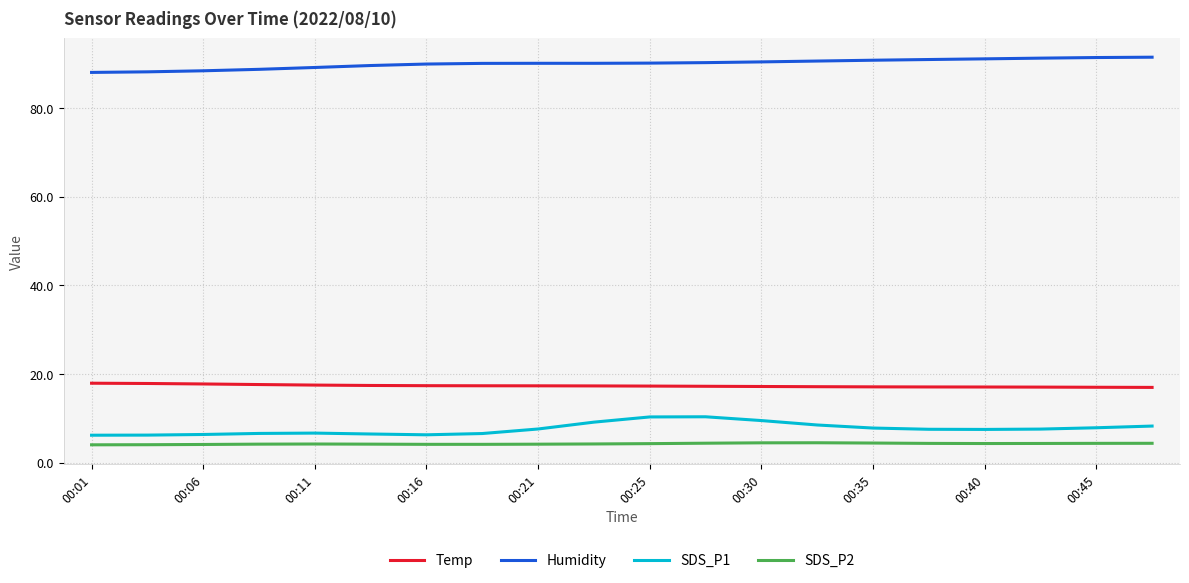

Which series has the largest total across all categories?

Humidity